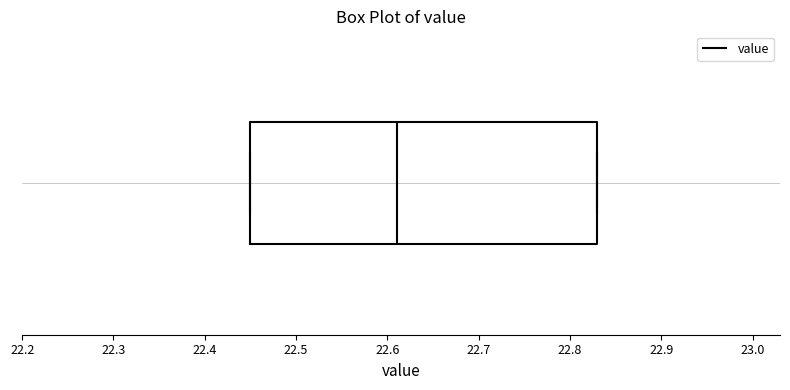

Where does the median line of the box sit on the x-axis? The values are not printed on the chart, so give them approximately, as read against the axis.

22.61